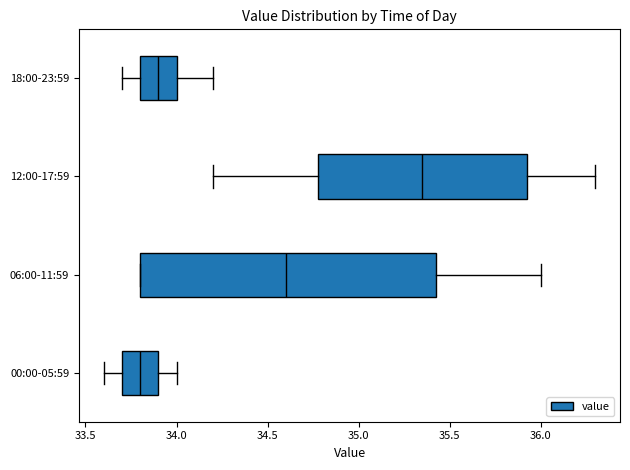

Which box has the furthest to the left median line?

00:00-05:59